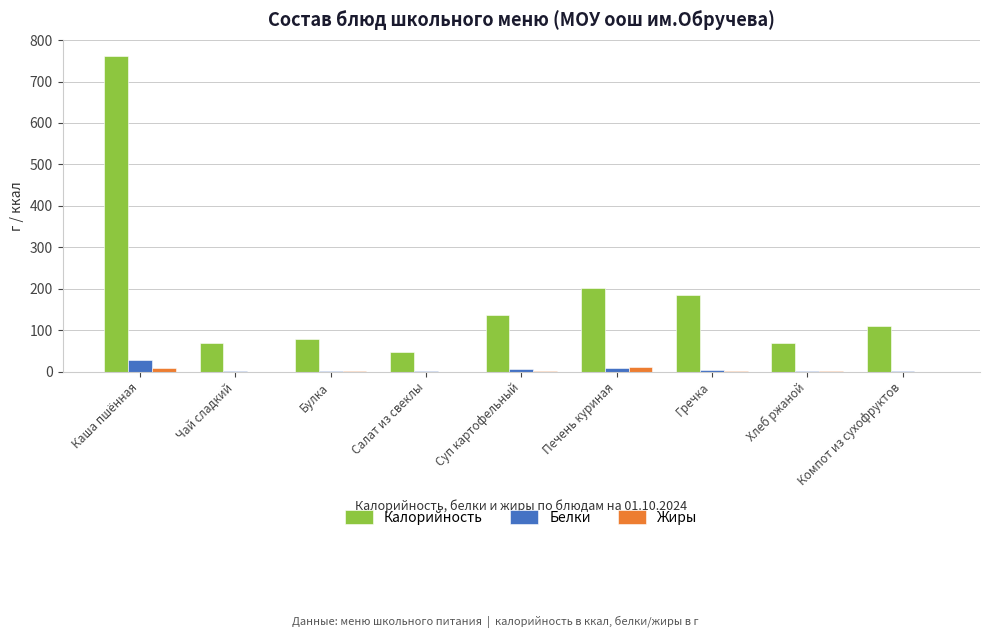

What is the greatest value displayed?

762.5